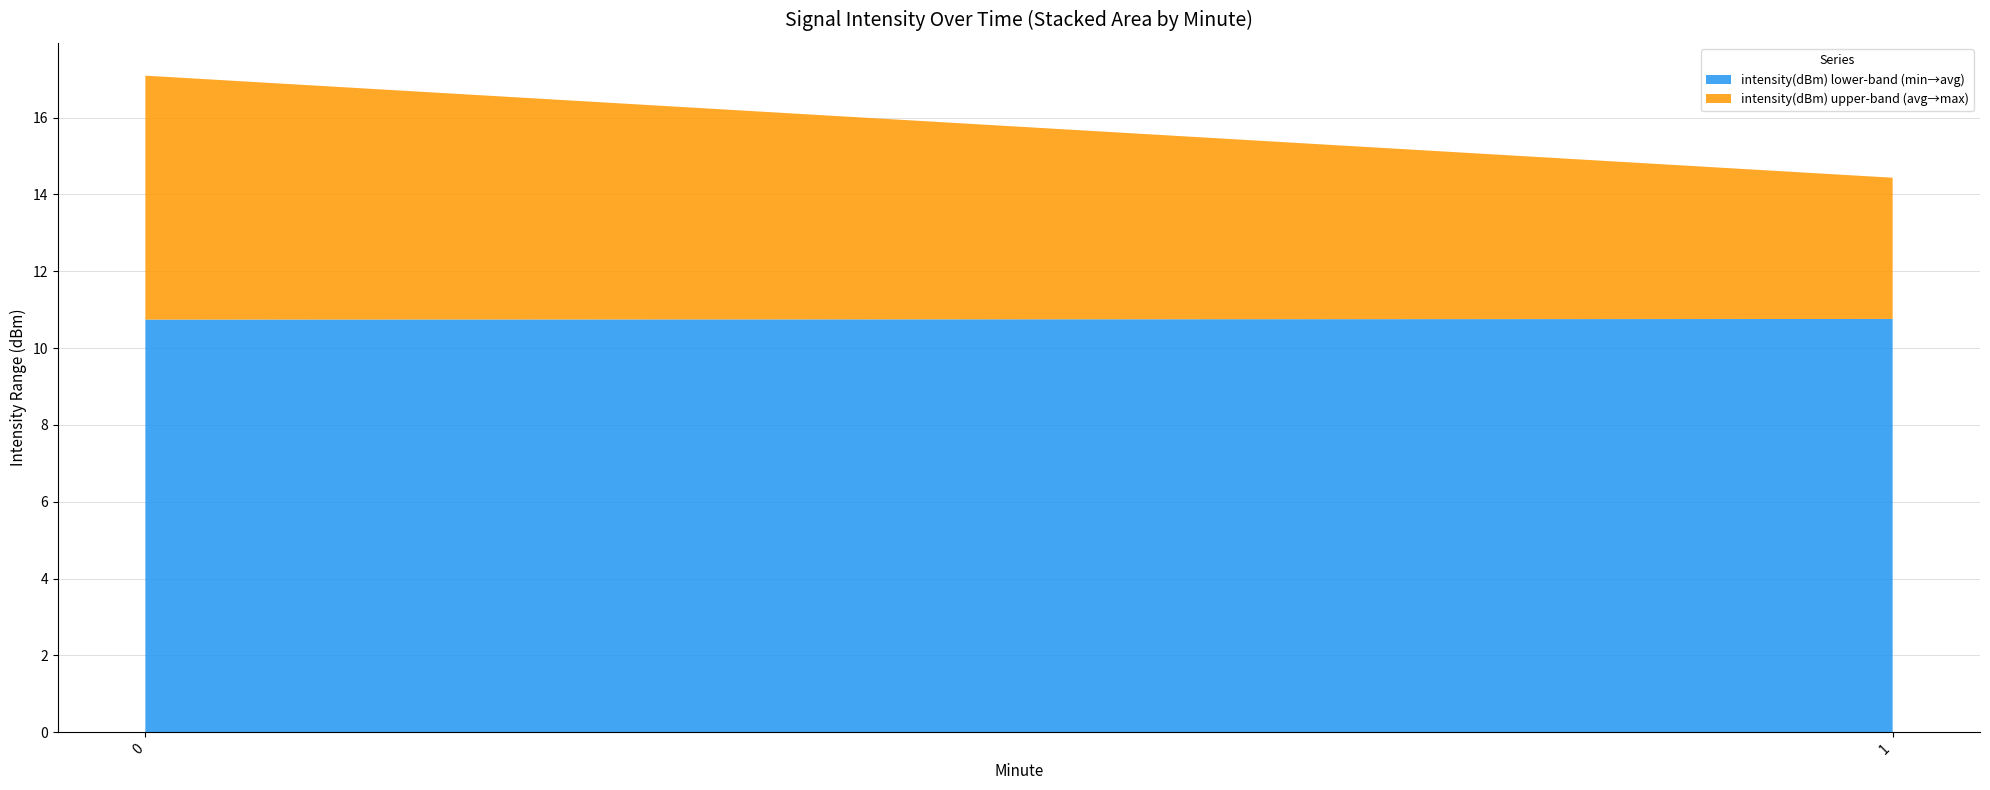

What is the total value across all series at 0?

17.1